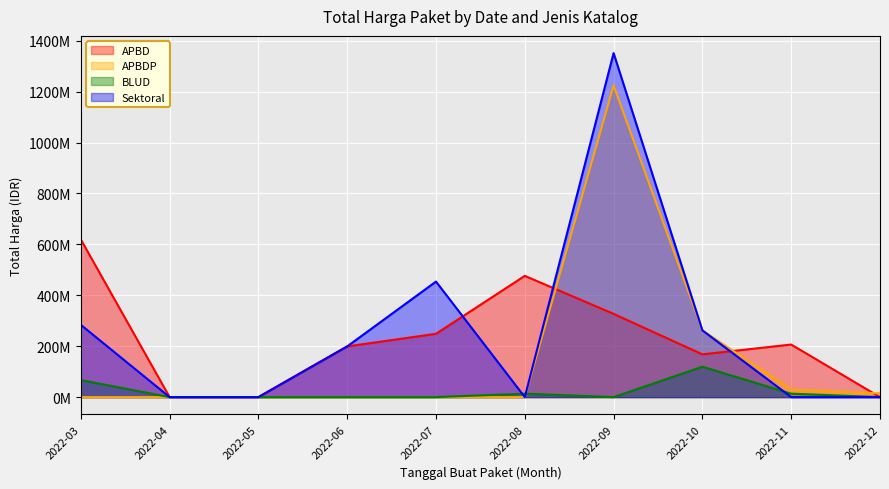

What is the difference between the highest and lowest values at 2022-08-10?

15787200